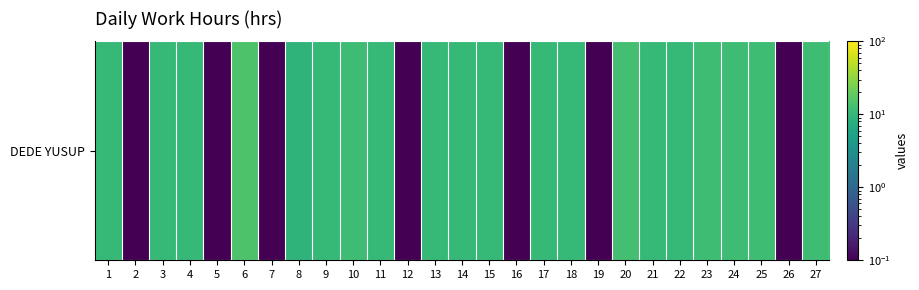

List the labels in order of value, smallest first.

2, 5, 7, 12, 16, 19, 26, 8, 4, 11, 3, 14, 9, 17, 18, 13, 22, 15, 21, 1, 27, 25, 23, 10, 24, 20, 6